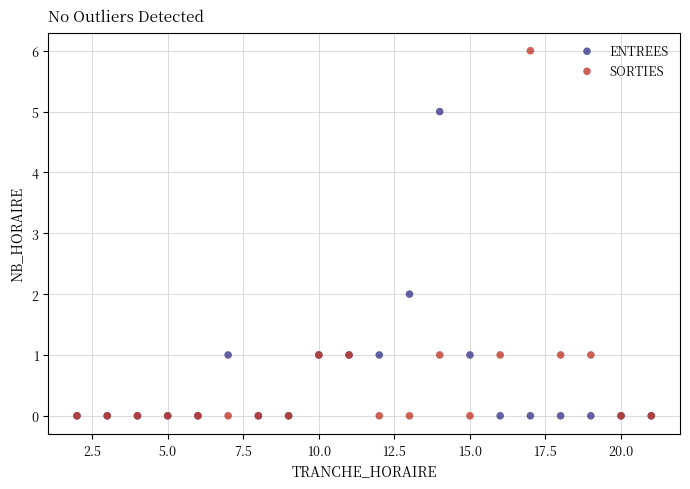

What are all the series names shown in the legend?

ENTREES, SORTIES